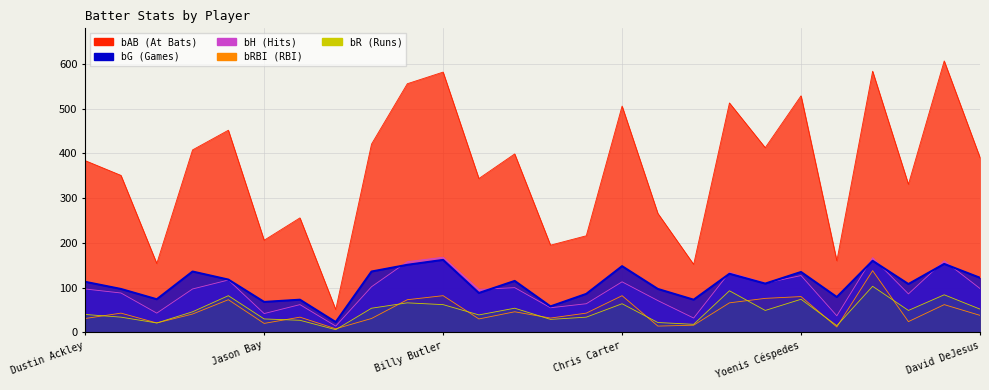

How many series are shown in this chart?

5